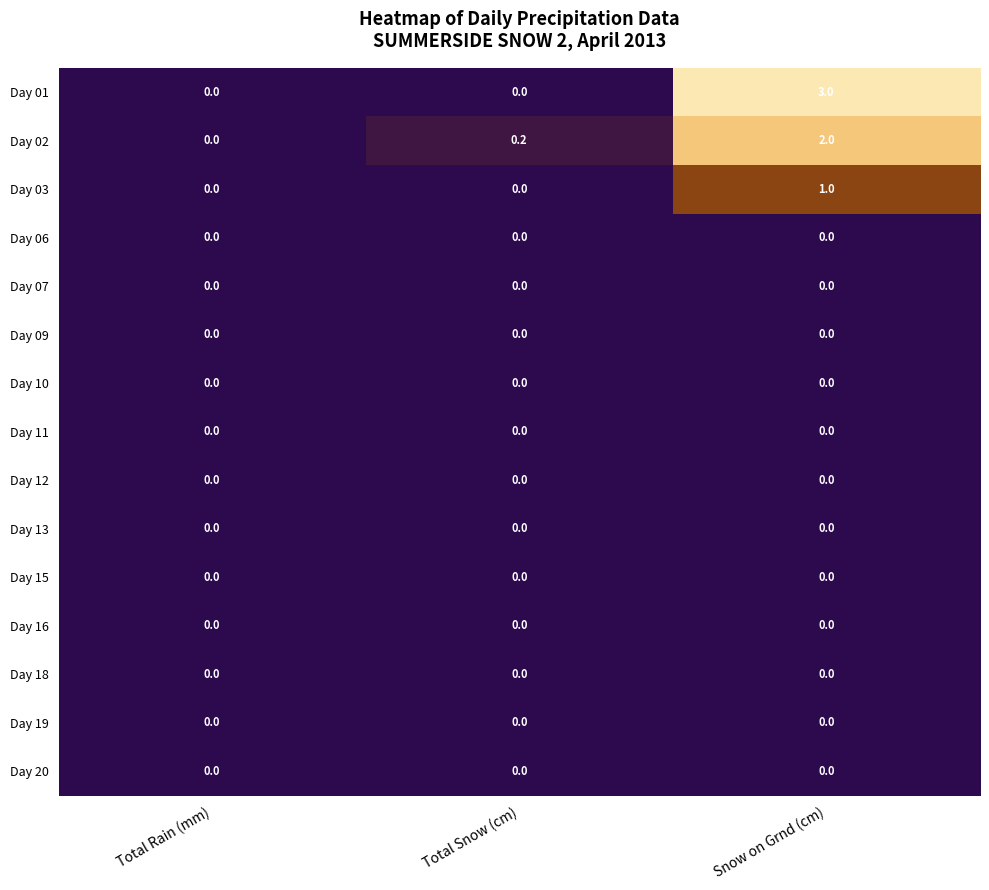

At which category does the chart reach its peak across all series?

Snow on Grnd (cm)